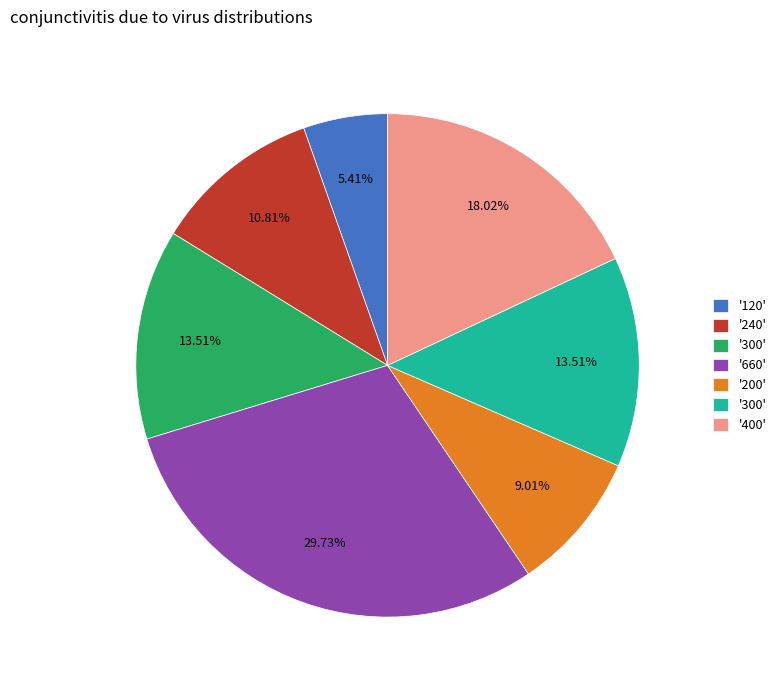

Is there any slice that represents more than half of the pie?

No